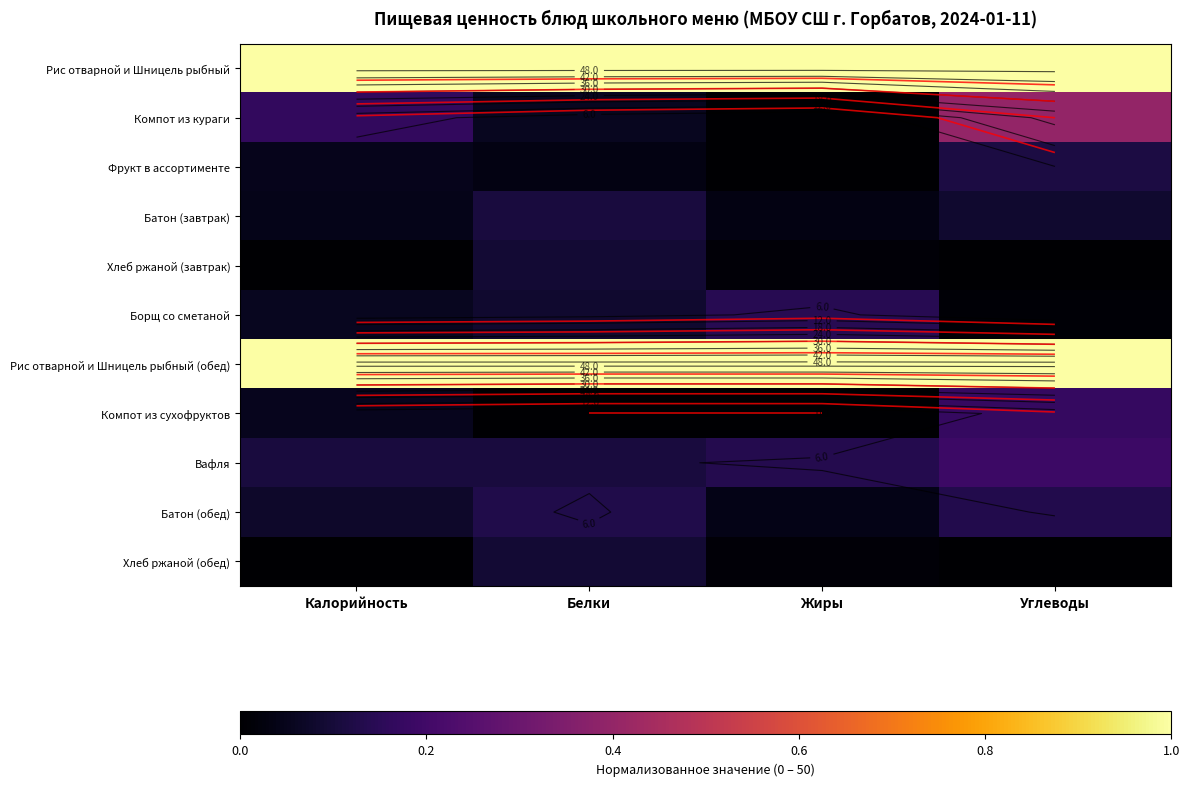

Is it true that Борщ со сметаной equals 0.0 at Углеводы?

False